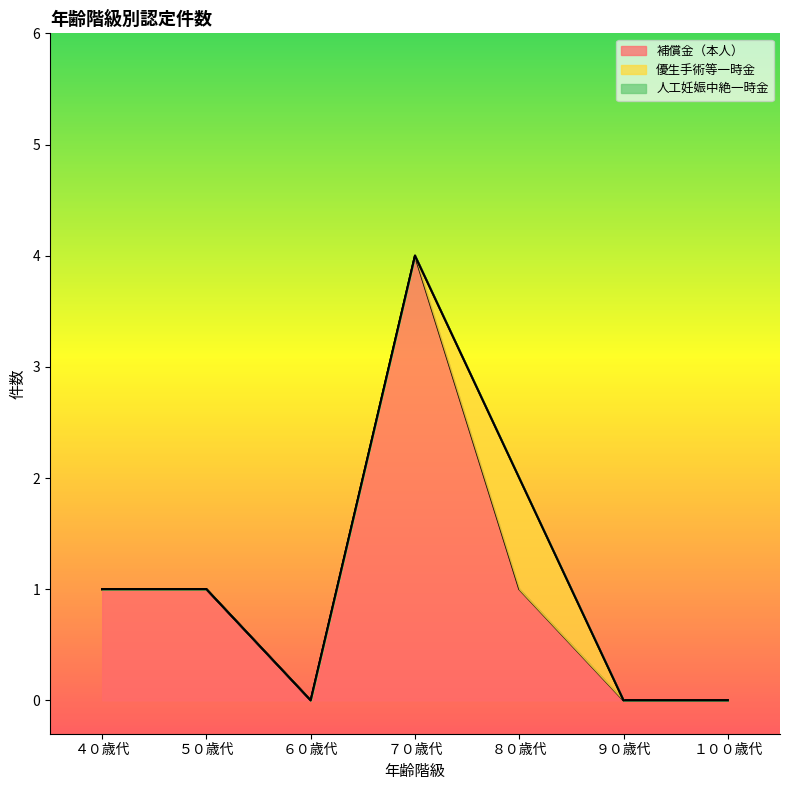

Which has a higher value, ６０歳代 or ４０歳代?

４０歳代